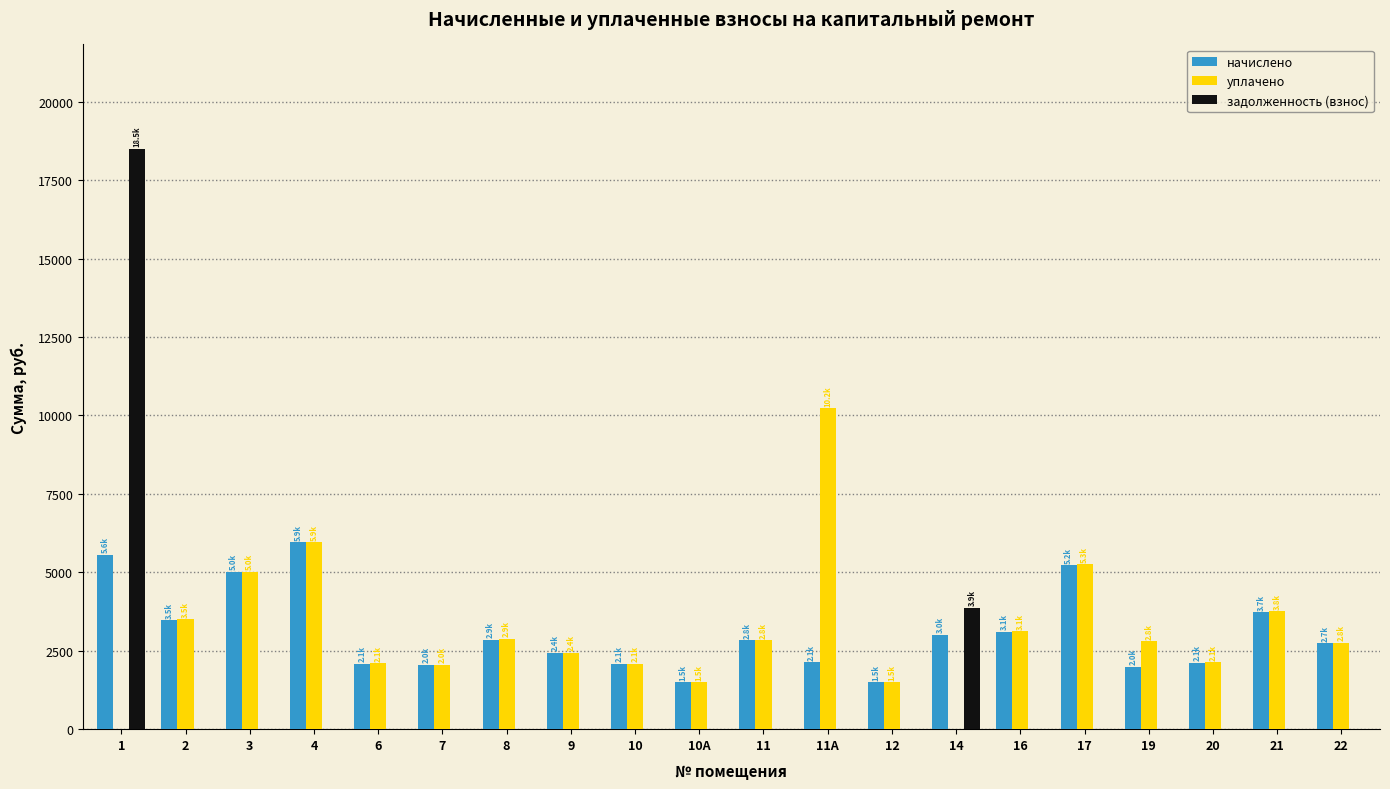

Is it true that задолженность (взнос) equals 0.0 at 22?

True